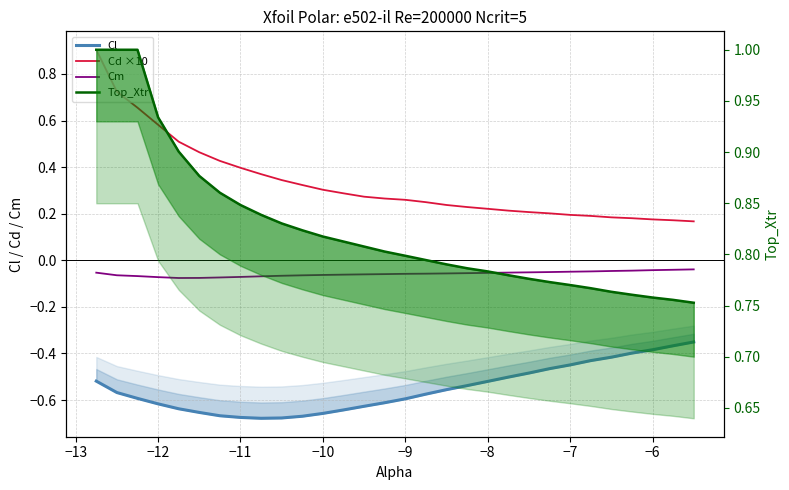

What is the average value of the Cd ×10 series?

0.3